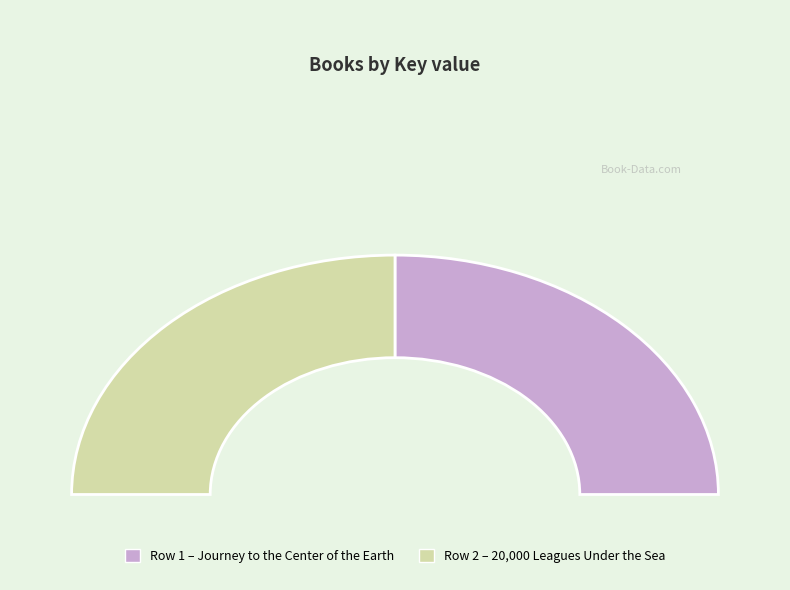

Which has a higher value, 20,000 Leagues Under the Sea or Journey to the Center of the Earth?

Journey to the Center of the Earth